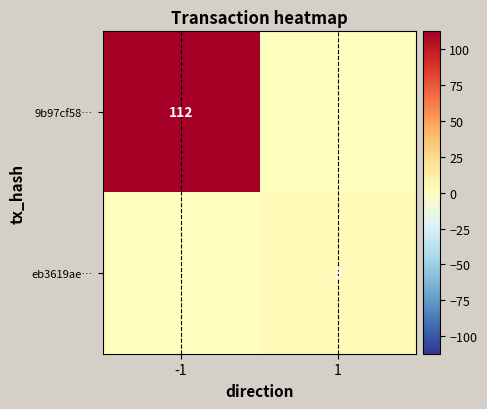

What is the sum of all col_sep_1 values?

1